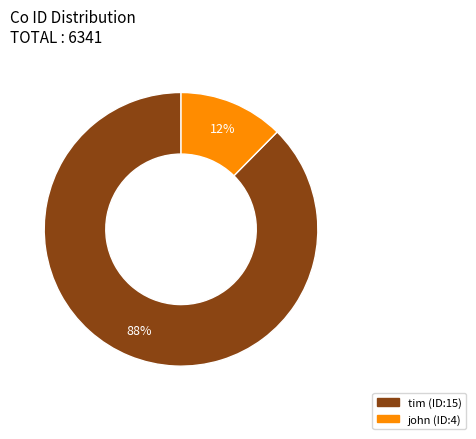

How many slices are in this pie chart?

2